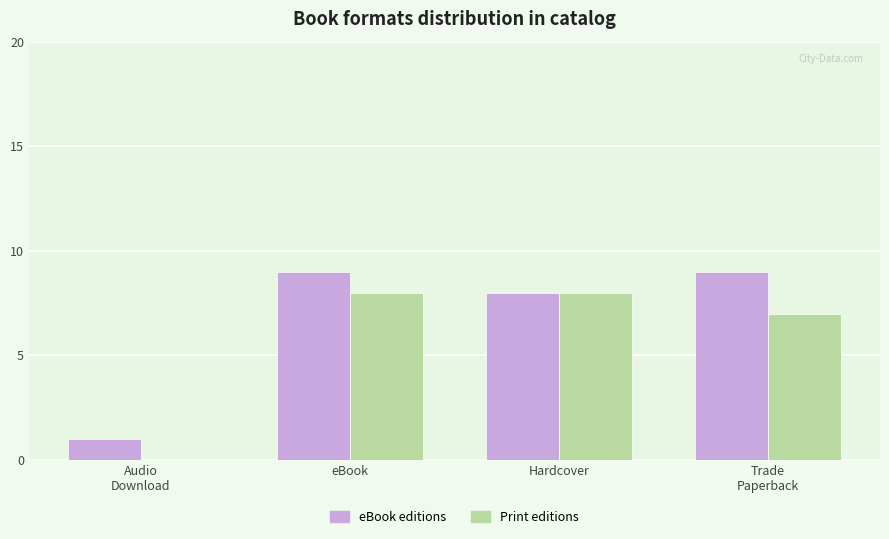

What is the sum of all Print editions values?

23